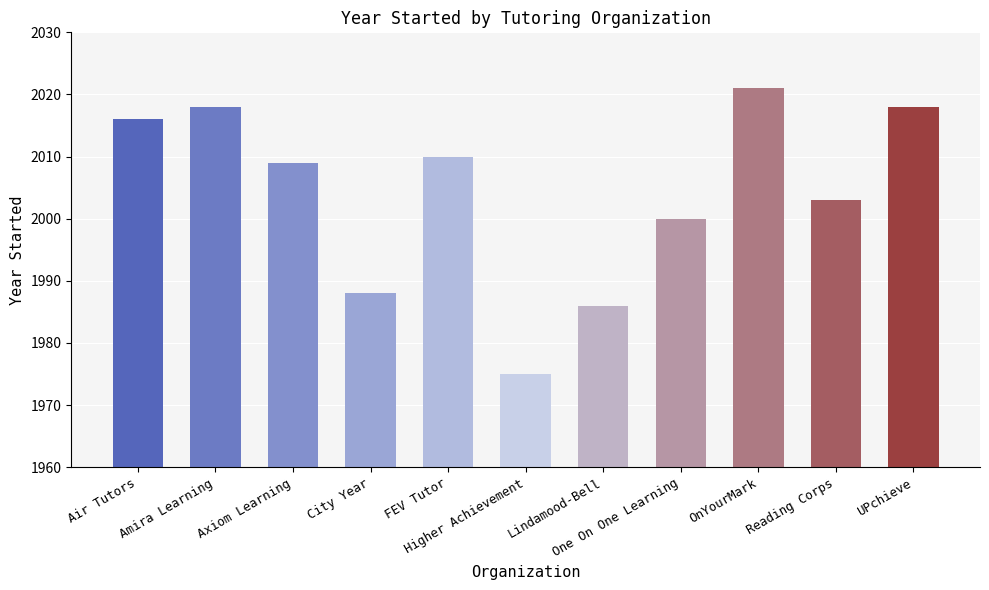

What is the change in value from Lindamood-Bell to UPchieve?

+32